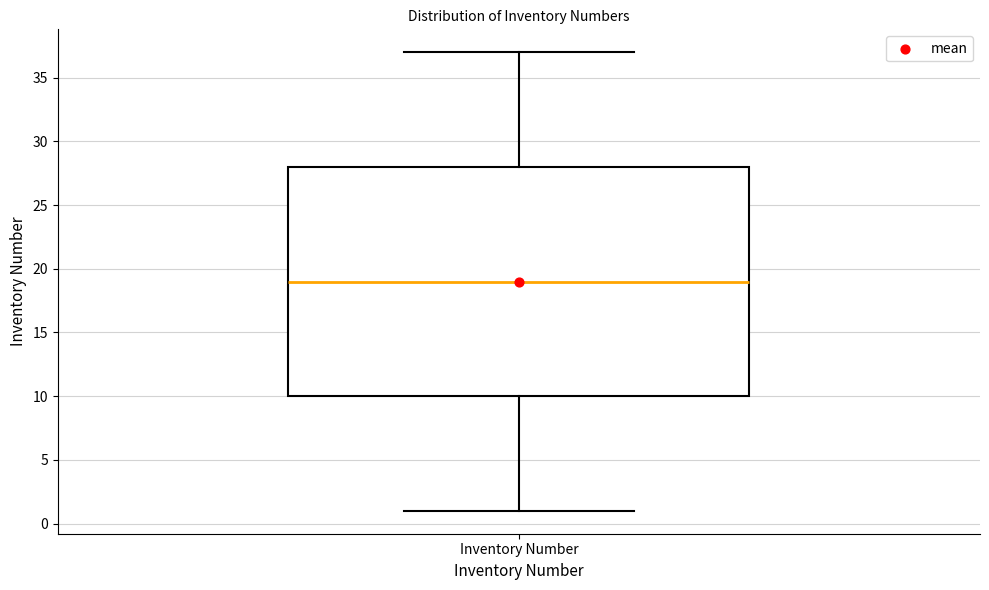

Where is the lower edge of the box for Inventory Number on the y-axis? The values are not printed on the chart, so give them approximately, as read against the axis.

10